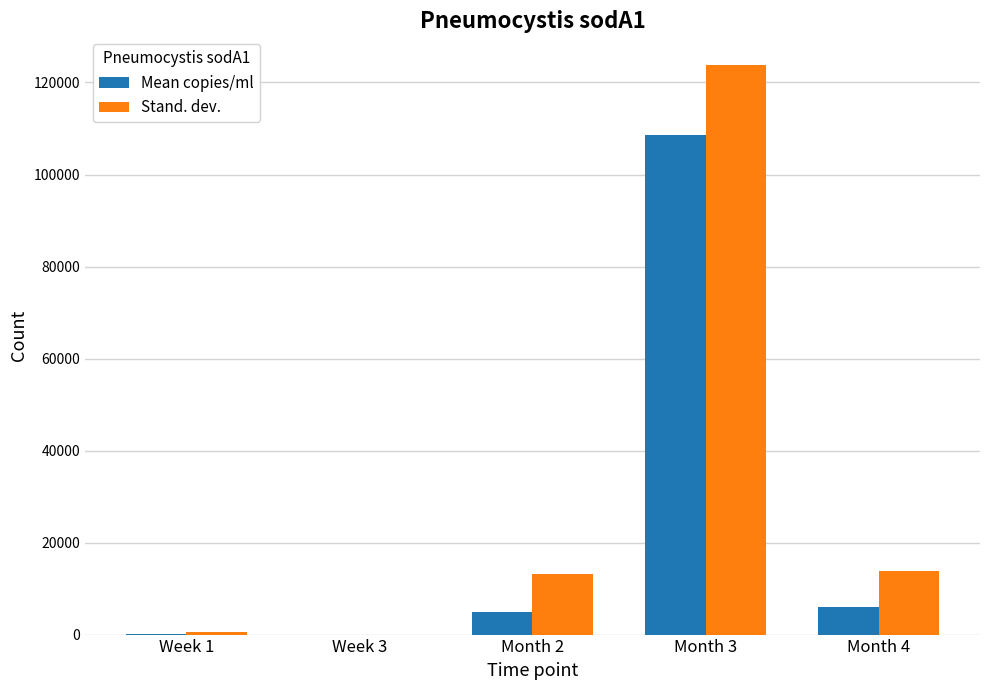

True or false: Mean copies/ml has a value of 47542.6 at Week 3.

False